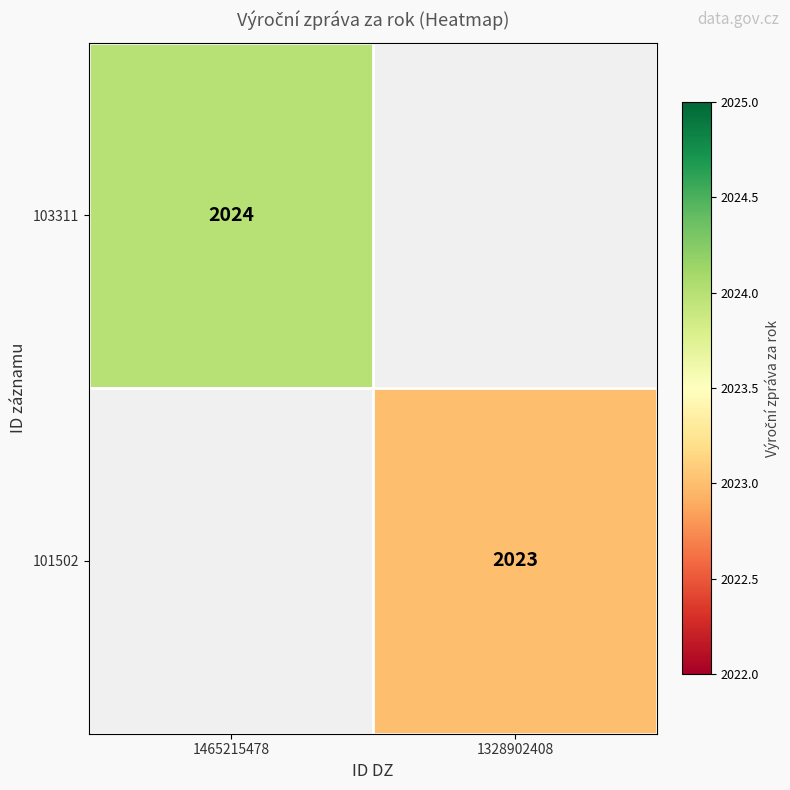

Is it true that 103311 equals 3578 at 1465215478?

False